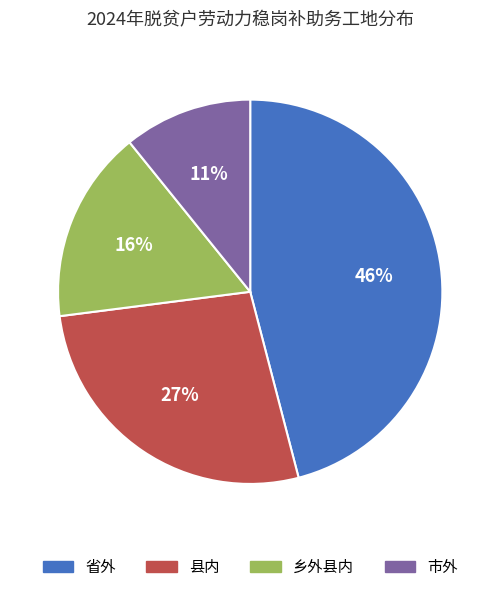

Which has a higher value, 市外 or 乡外县内?

乡外县内